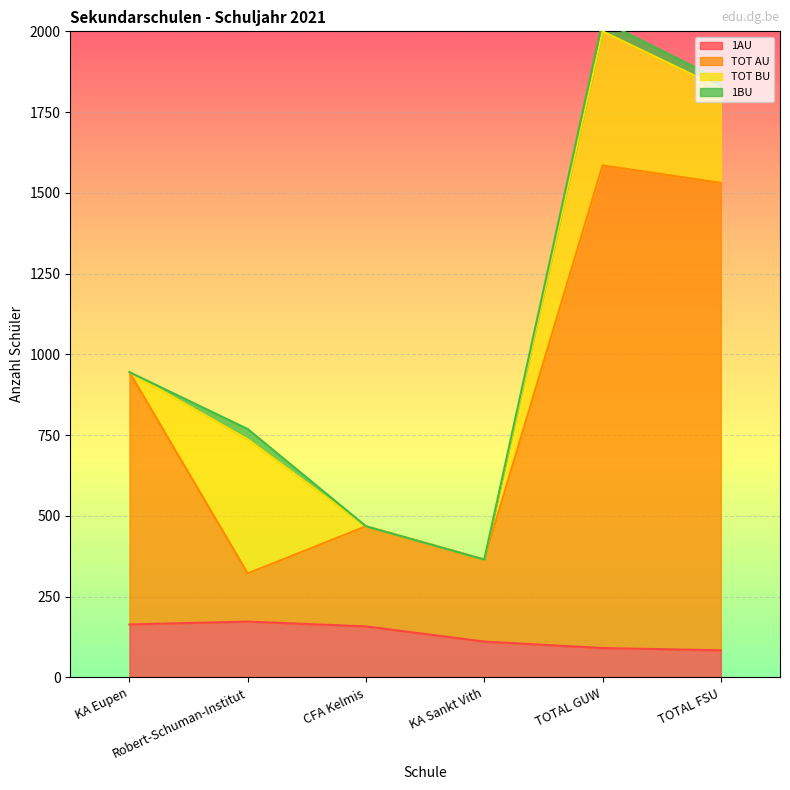

What is the difference between the maximum and minimum values in the 1AU series?

89